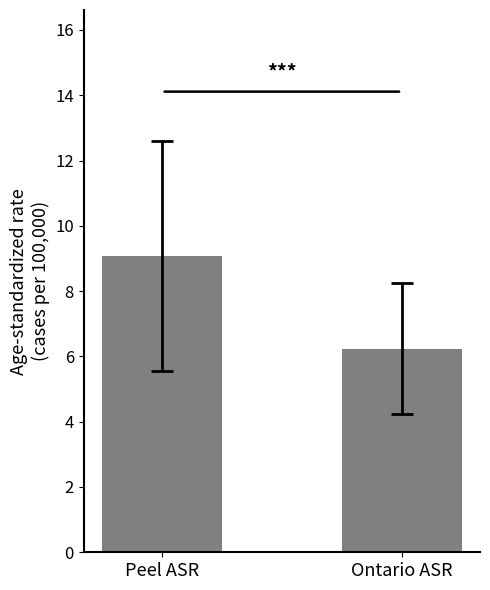

What is the difference between the values at Peel ASR and Ontario ASR?

2.8